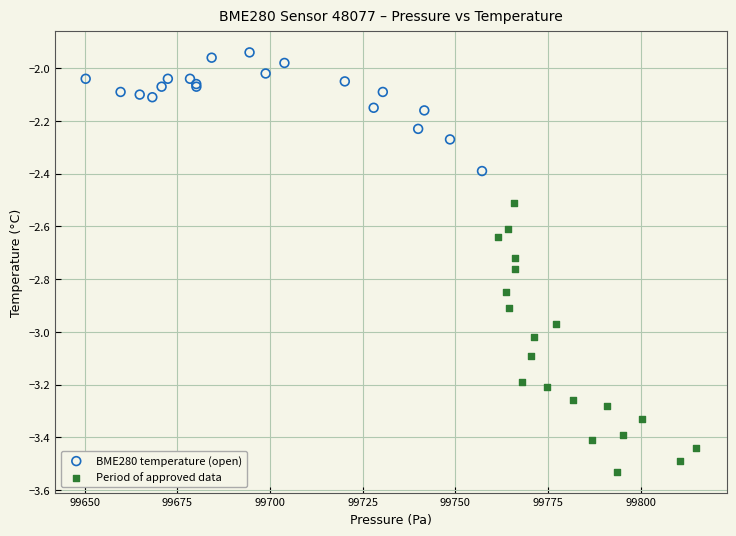

What are all the series names shown in the legend?

BME280 temperature (open), Period of approved data